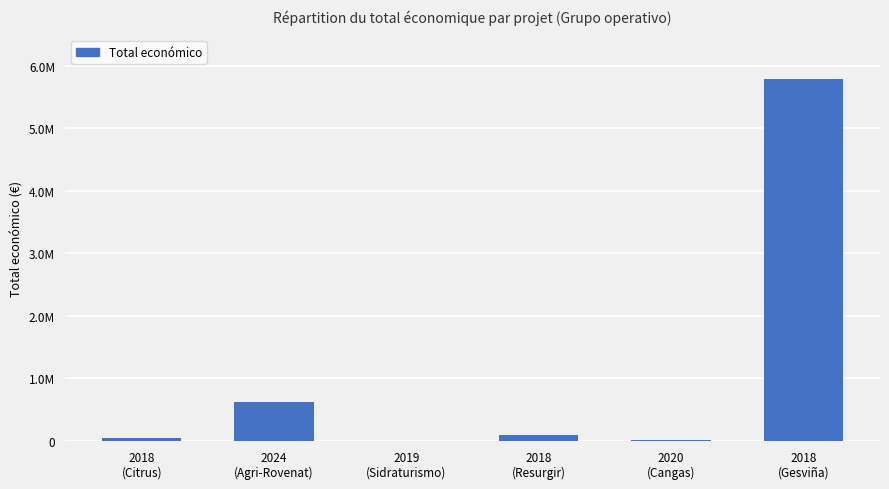

What is the ratio of the value at 2018
(Gesviña) to the value at 2020
(Cangas)?

538.8